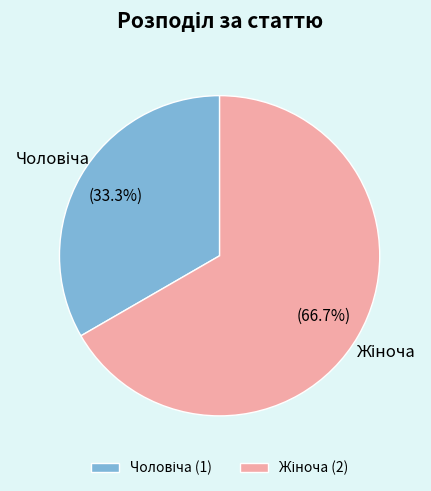

Is there any slice that represents more than half of the pie?

Yes